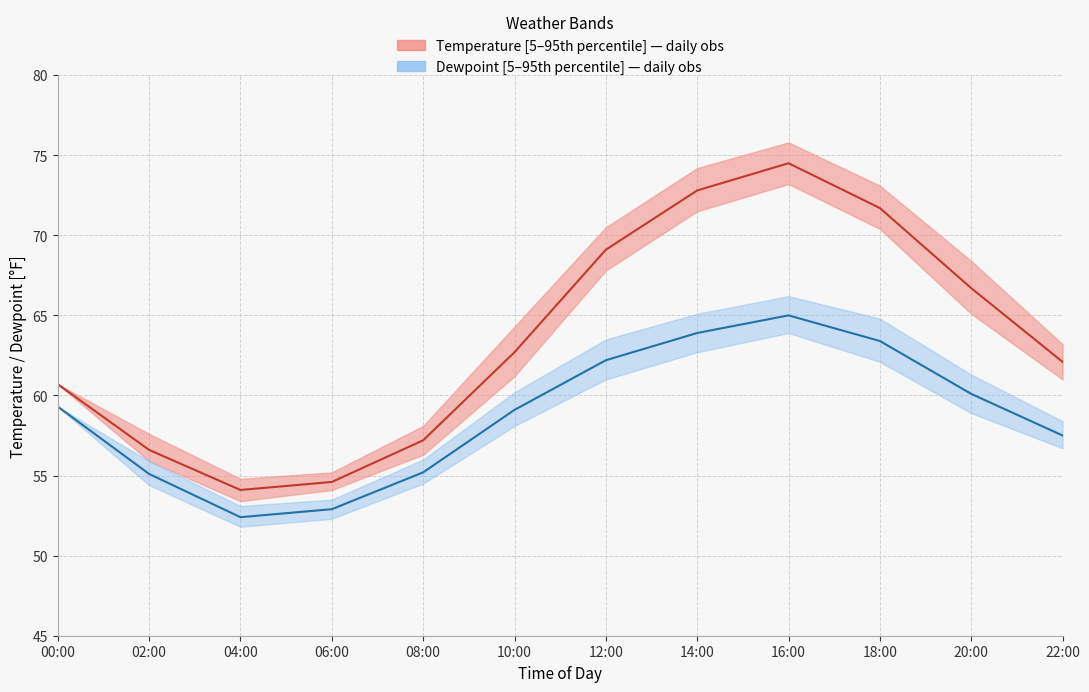

Does the chart have visible grid lines?

Yes